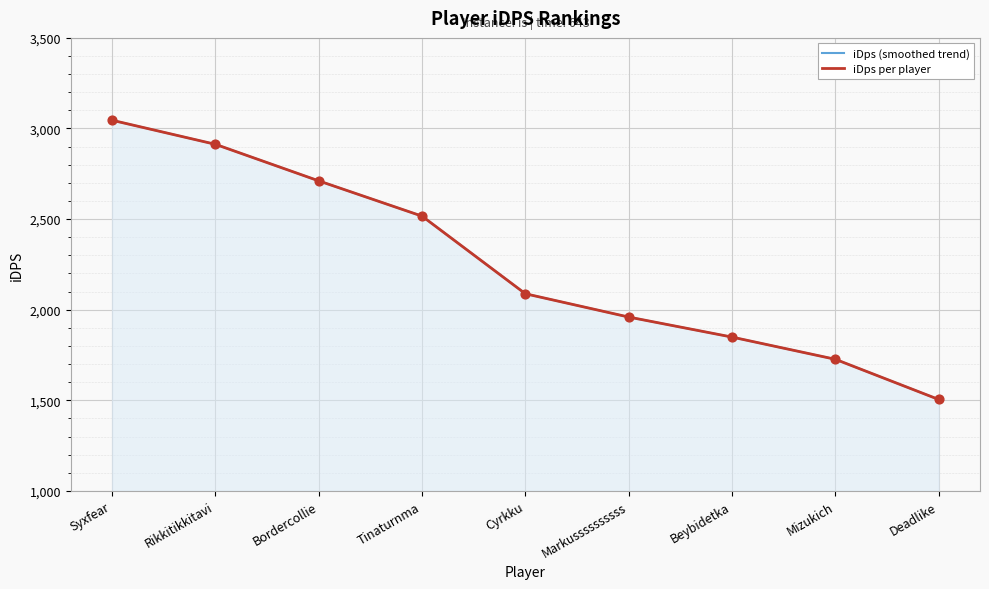

What is the total value across all series at Mizukich?

3452.6